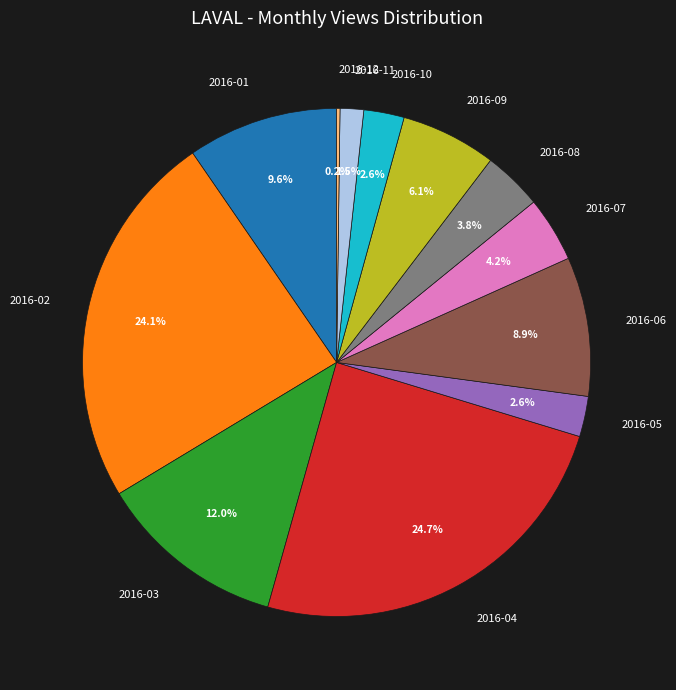

To the nearest percent, what percentage of the pie is 2016-06?

9%